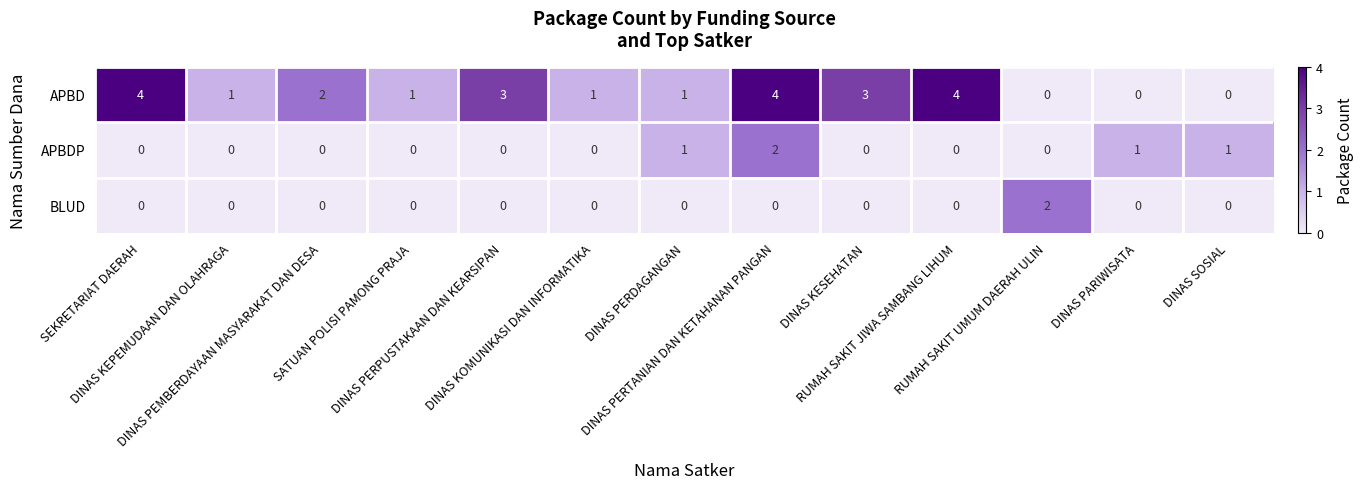

Which series has the widest spread of values?

APBD